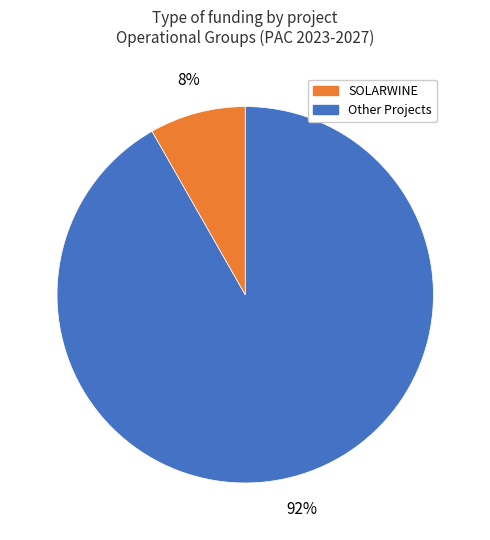

To the nearest percent, what is the average slice percentage?

50%